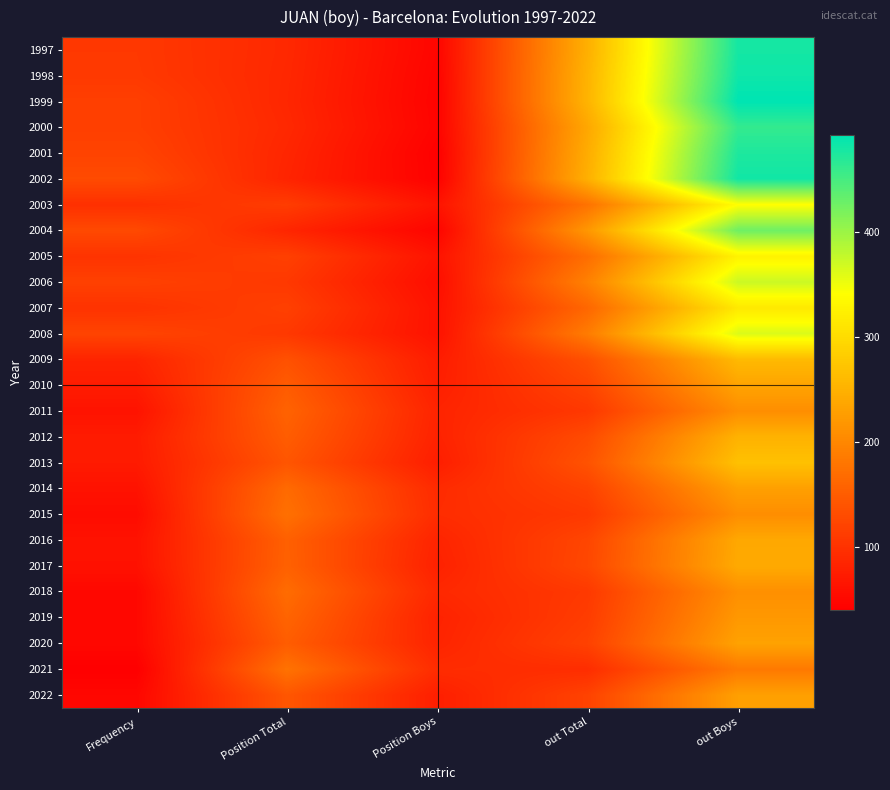

At how many categories does at least one series exceed 277?

1